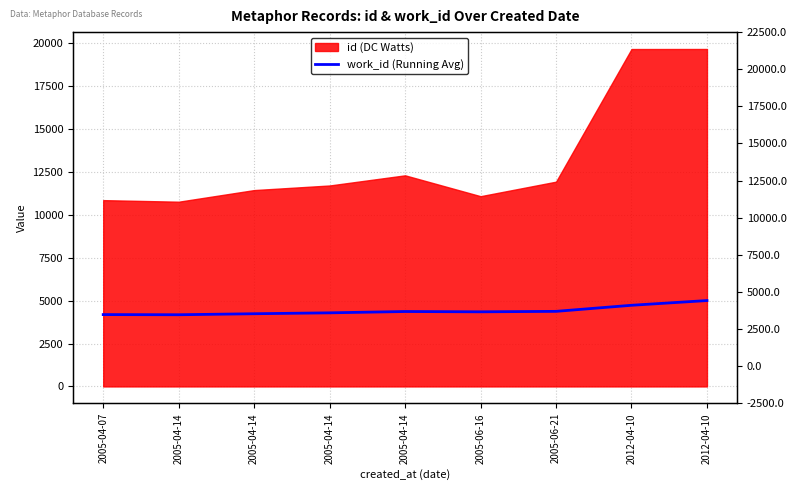

True or false: the data shows 4730.9 at 2012-04-10.

True